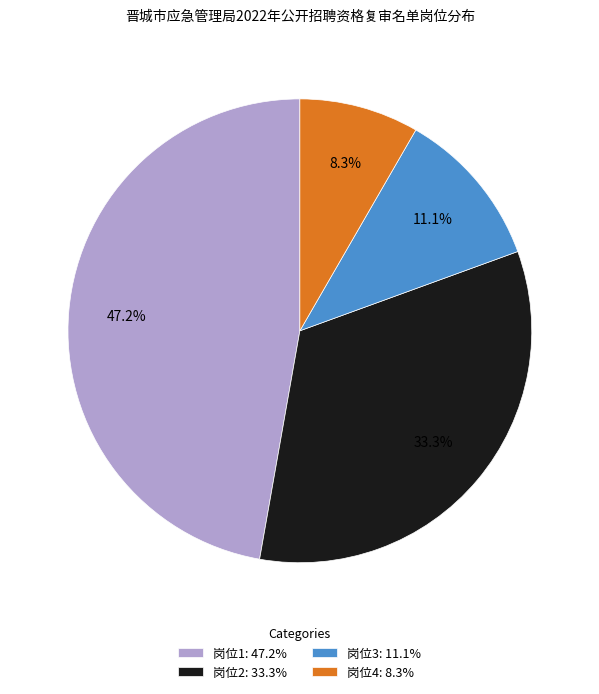

Is there any slice that represents more than half of the pie?

No